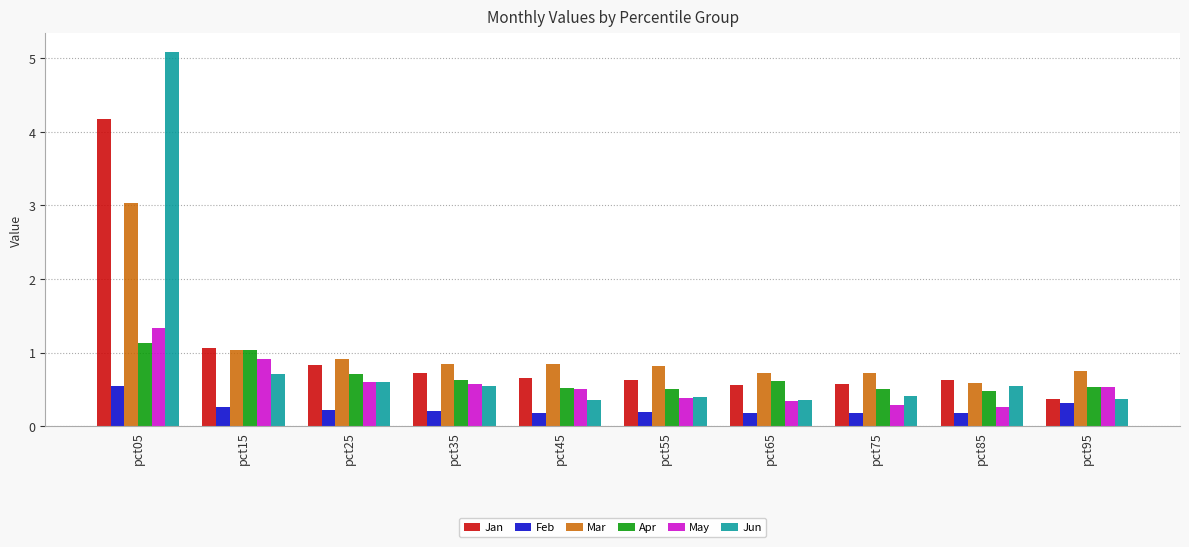

At how many categories does at least one series exceed 3?

1